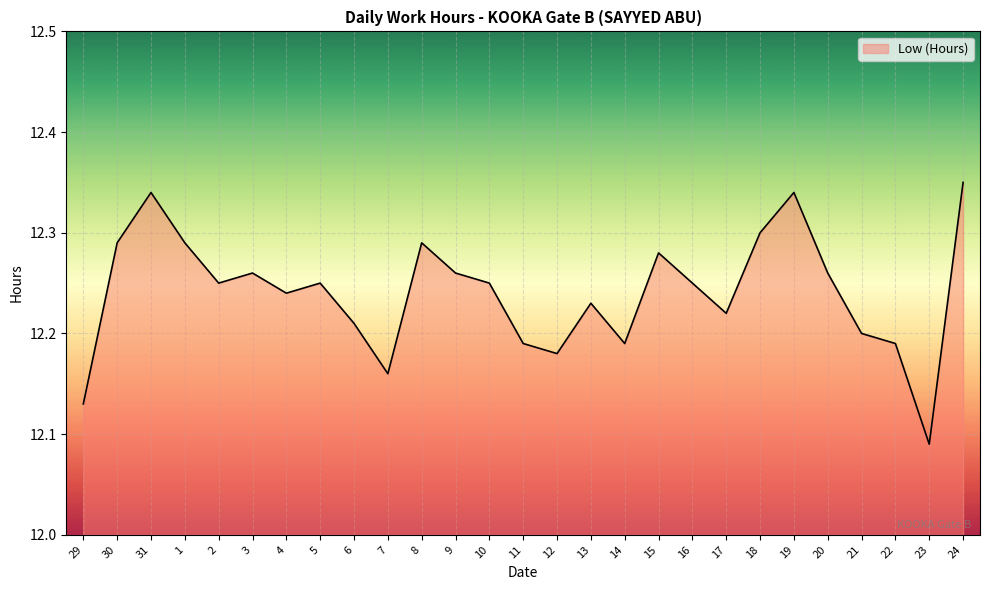

Which category has the lowest value across all series?

23